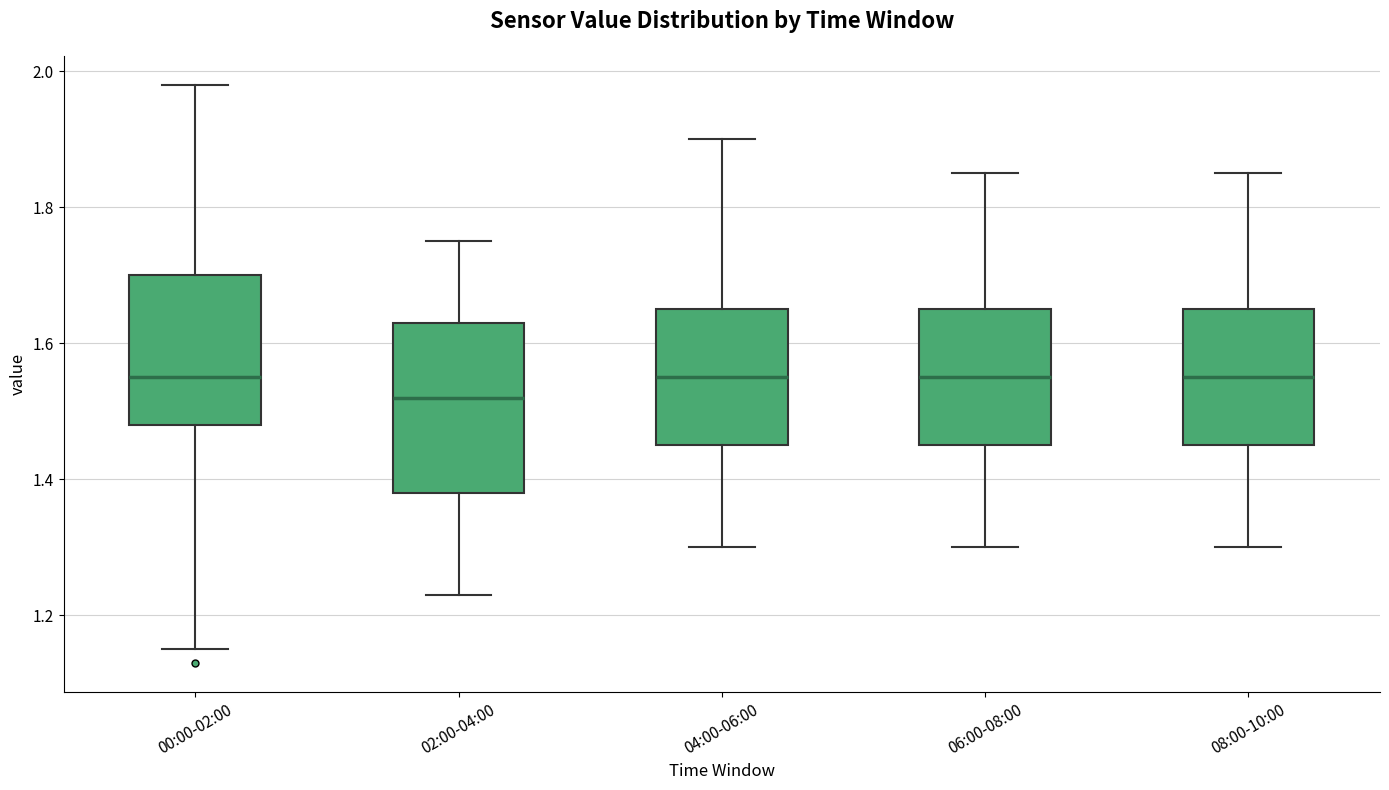

Comparing the boxes themselves (not the whiskers), which one is the tallest?

02:00-04:00